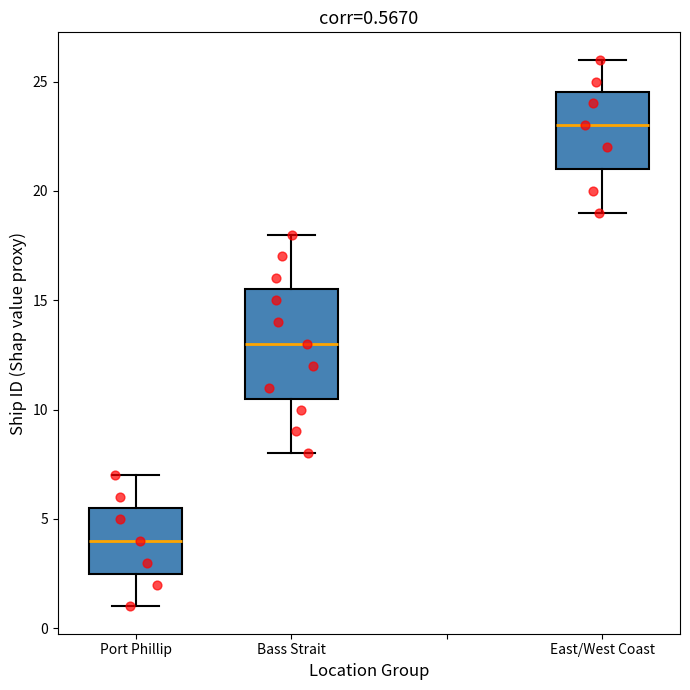

Which box is the tallest, from its lower edge to its upper edge?

Bass Strait